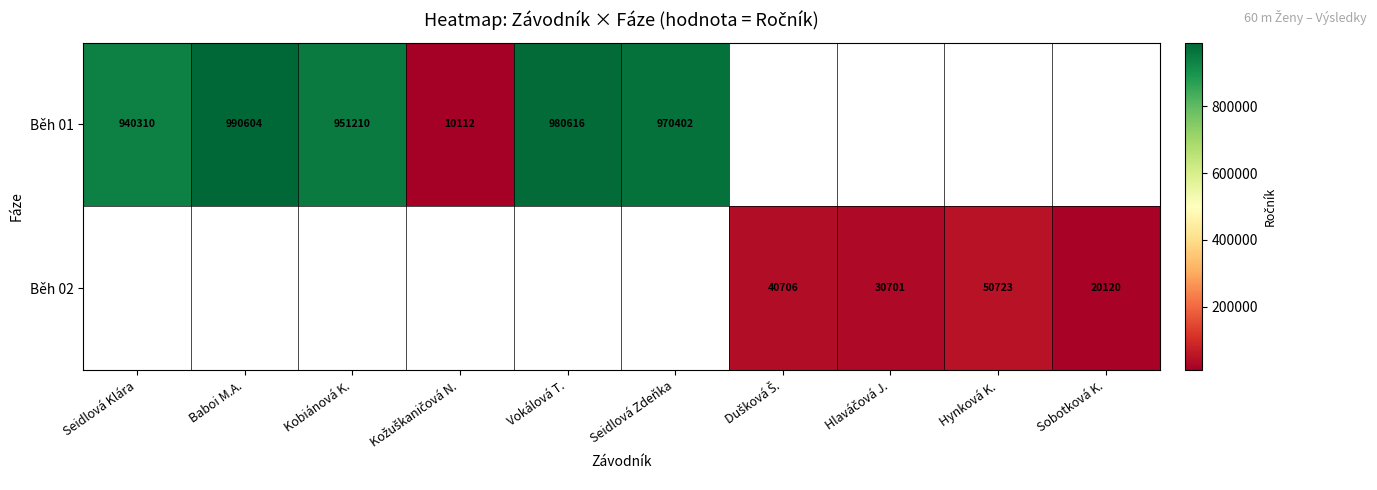

How many categories are shown in the chart?

10